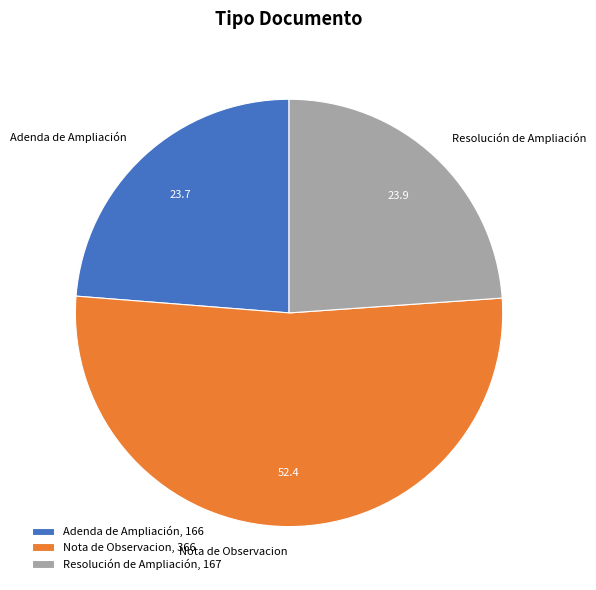

True or false: Adenda de Ampliación accounts for 24% of the total.

True